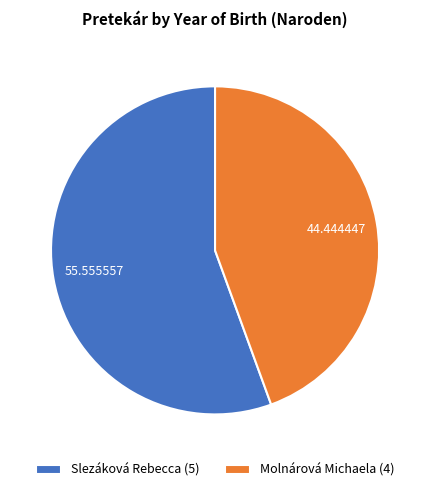

Does Slezáková Rebecca account for over 50% of the chart?

Yes